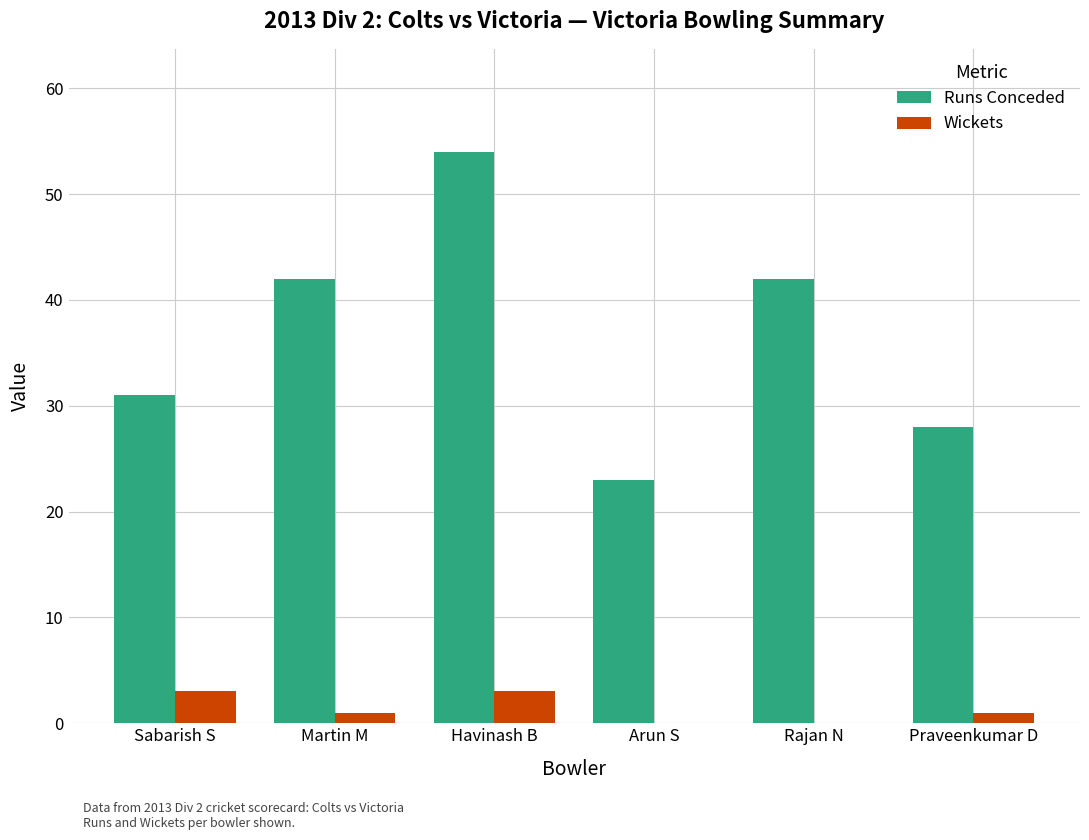

Which series changed the most between Martin M and Havinash B?

Runs Conceded